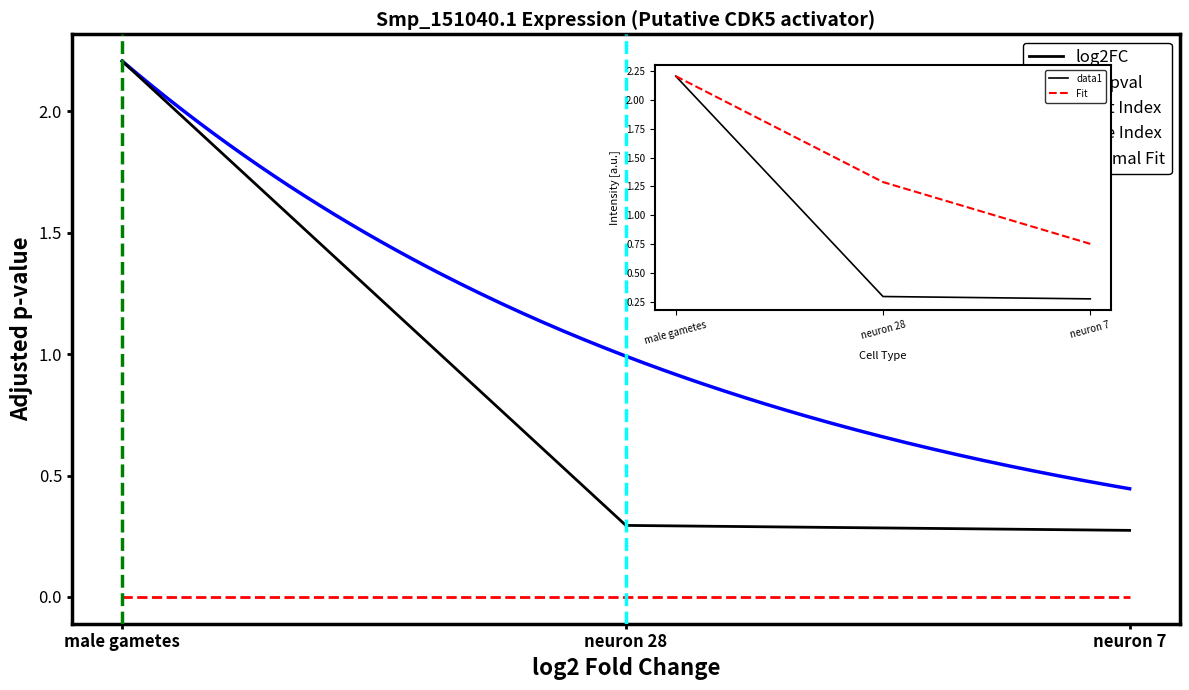

What is the difference between the maximum and minimum values?

1.9